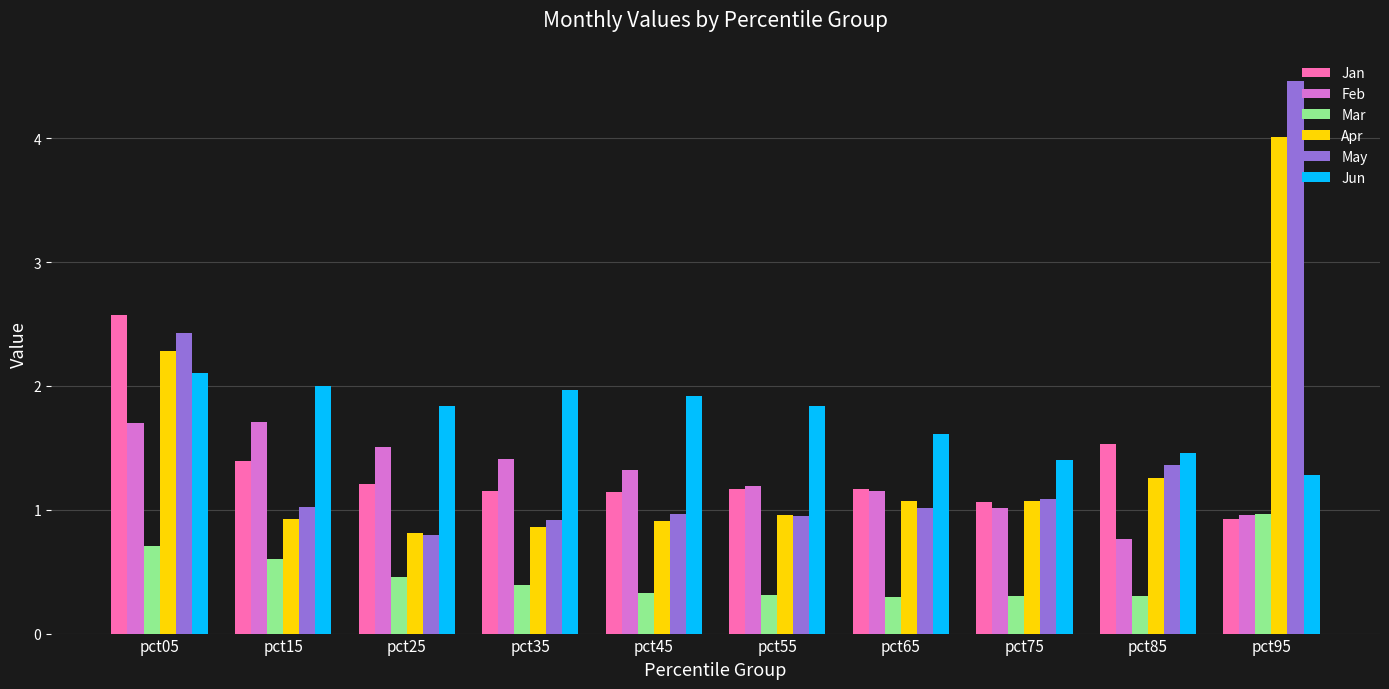

Does the chart contain stacked bars?

No